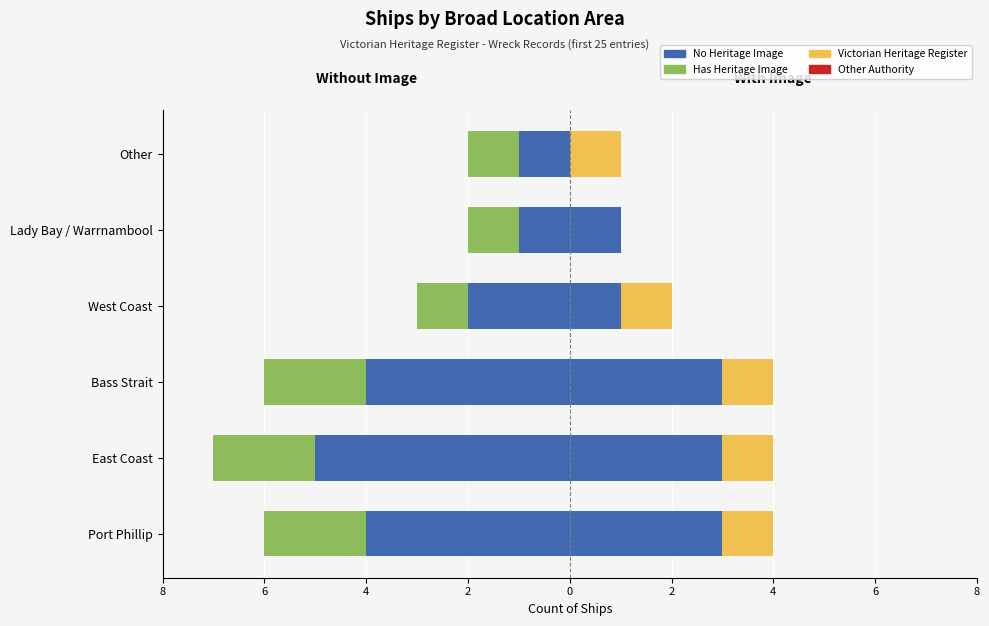

What is the difference between the maximum and minimum values in the No Image series?

4